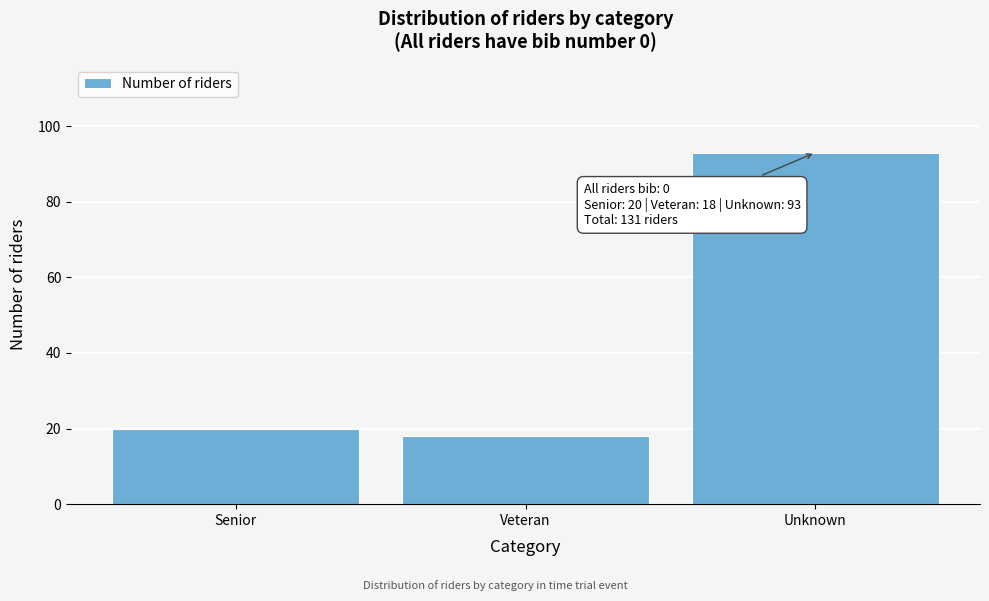

Reading left to right, extract all data points from this chart.

20	18	93